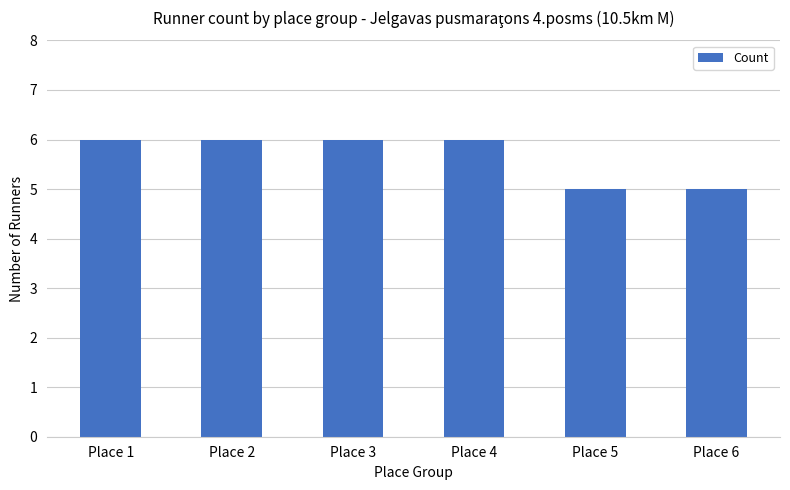

What is the average value?

6